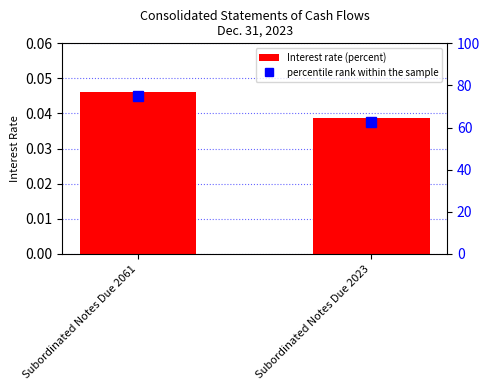

Reading left to right, list all the values displayed in this chart.

Interest rate (percent): 0.0	0.0
percentile rank within the sample: 75.0	62.8